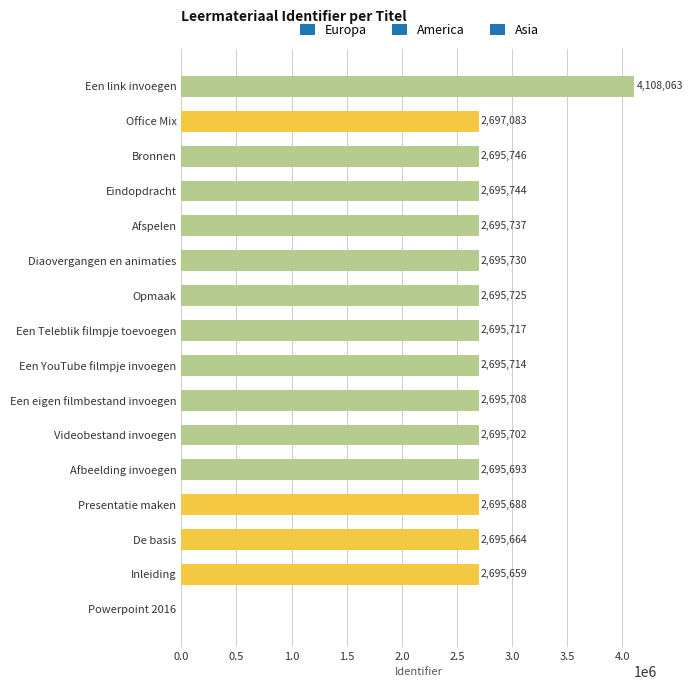

What is the difference between the values at Inleiding and Opmaak?

66